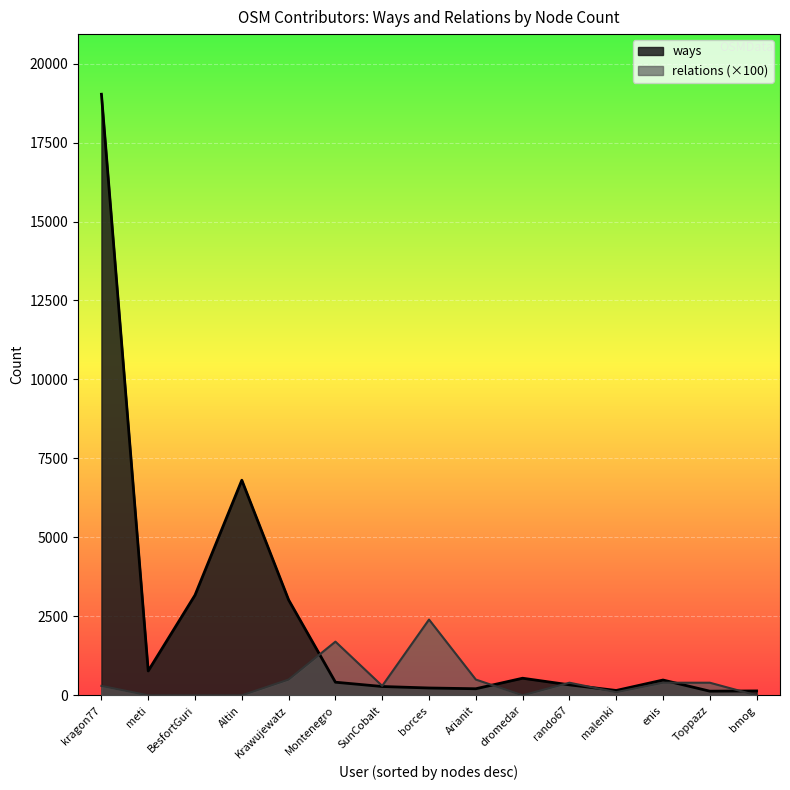

What is the difference between the maximum and minimum values in the relations series?

2400